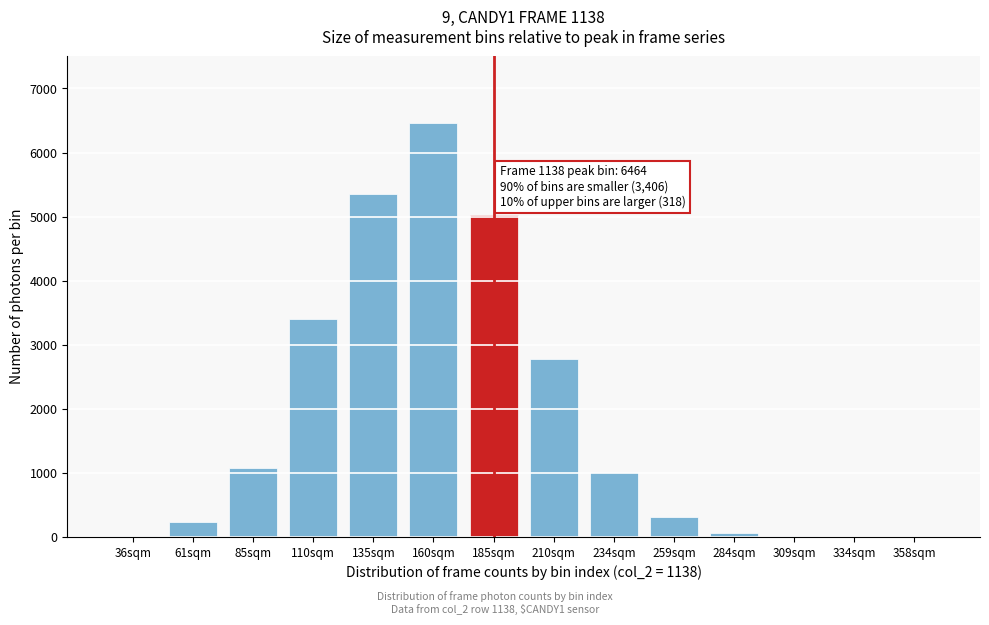

What is the sum of all values?

25761